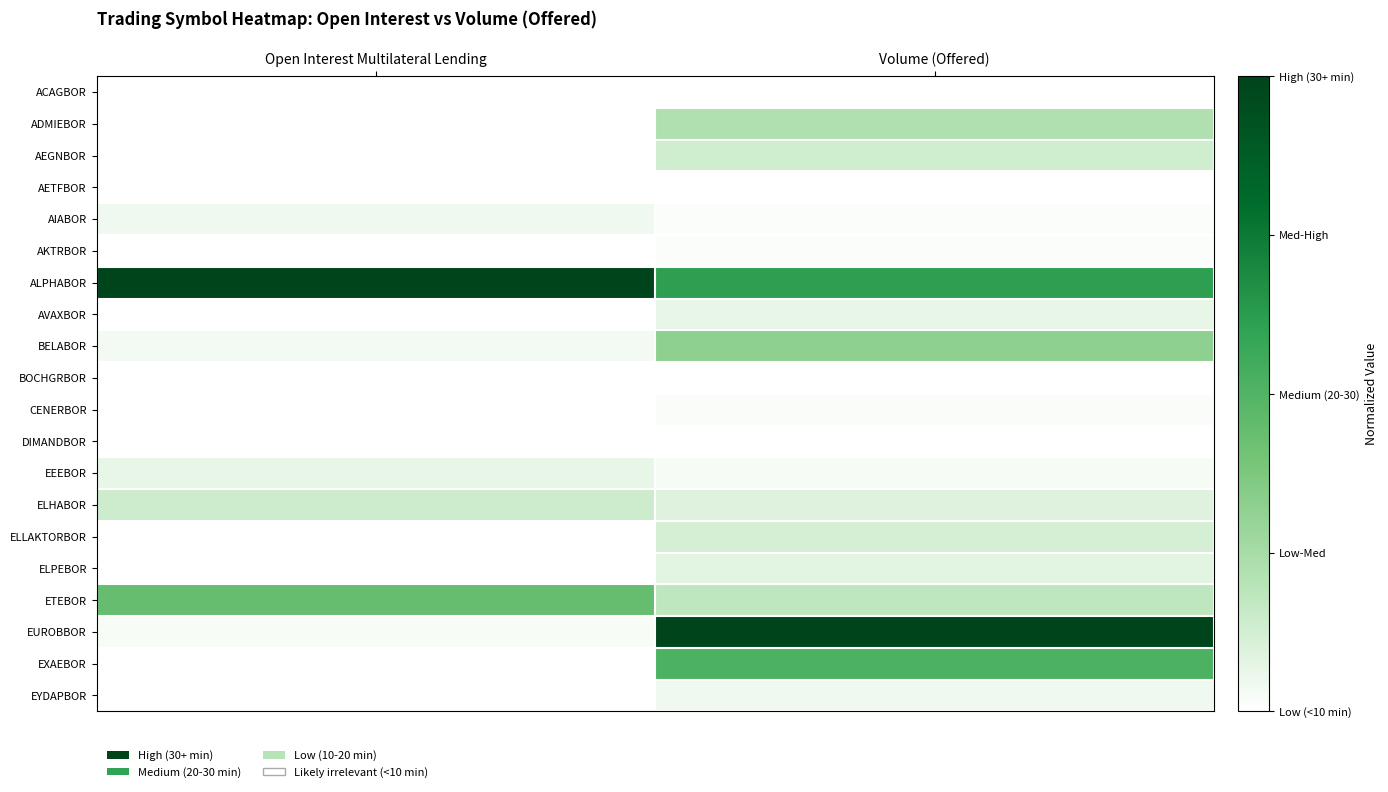

List the series in order of their peak value, highest first.

ALPHABOR, EUROBBOR, EXAEBOR, ETEBOR, BELABOR, ADMIEBOR, ELHABOR, AEGNBOR, ELLAKTORBOR, ELPEBOR, EEEBOR, AVAXBOR, EYDAPBOR, AIABOR, CENERBOR, AKTRBOR, ACAGBOR, AETFBOR, BOCHGRBOR, DIMANDBOR